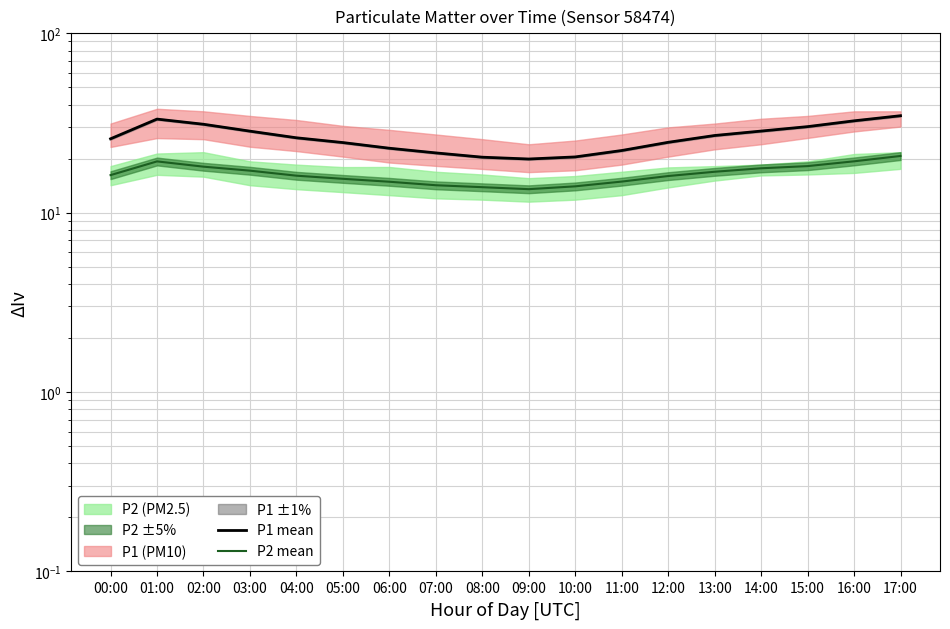

How many data points in P2 mean are above 16?

10